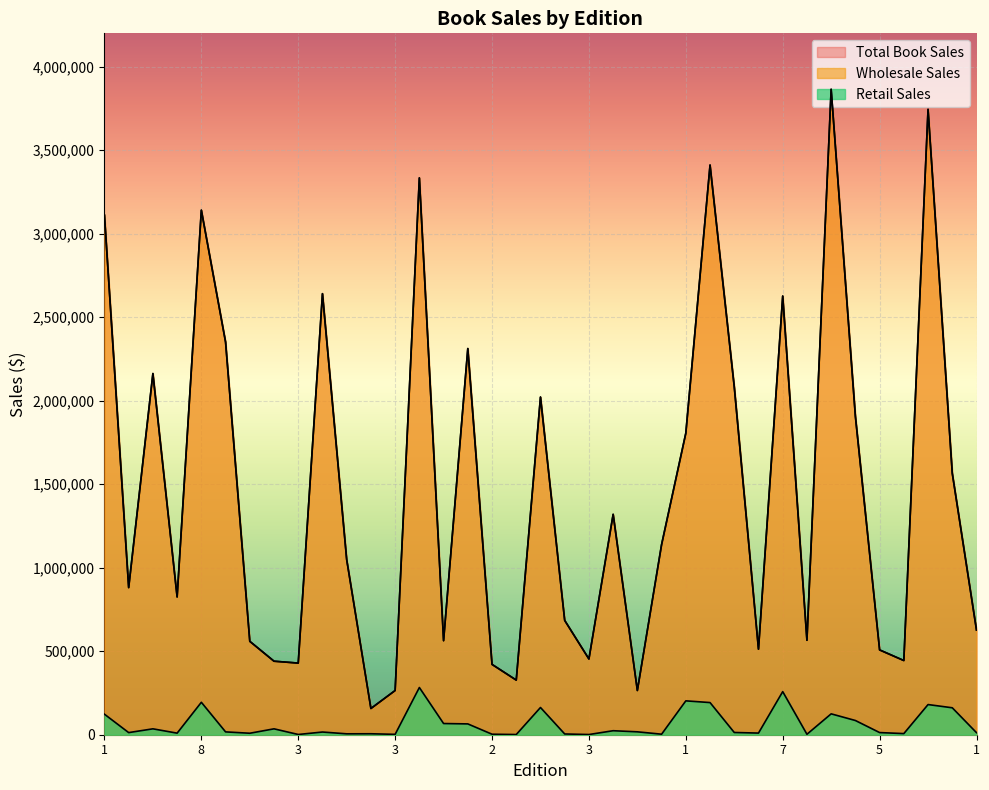

What is the label of the 18th point from the left?

4